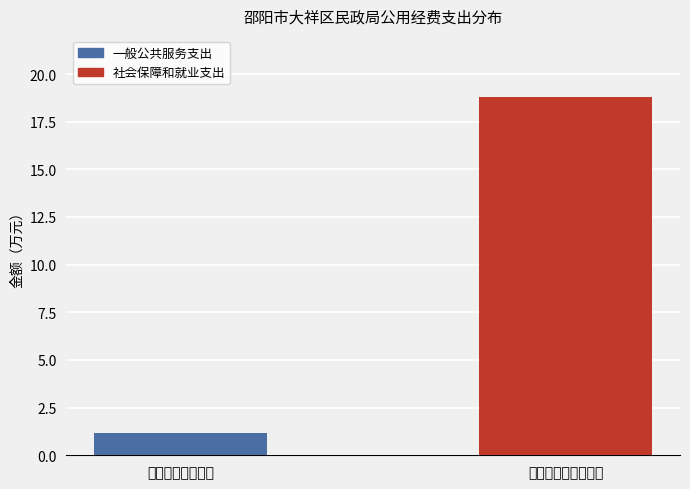

Is it true that the value at 社会保障和就业支出 is 7.6?

False